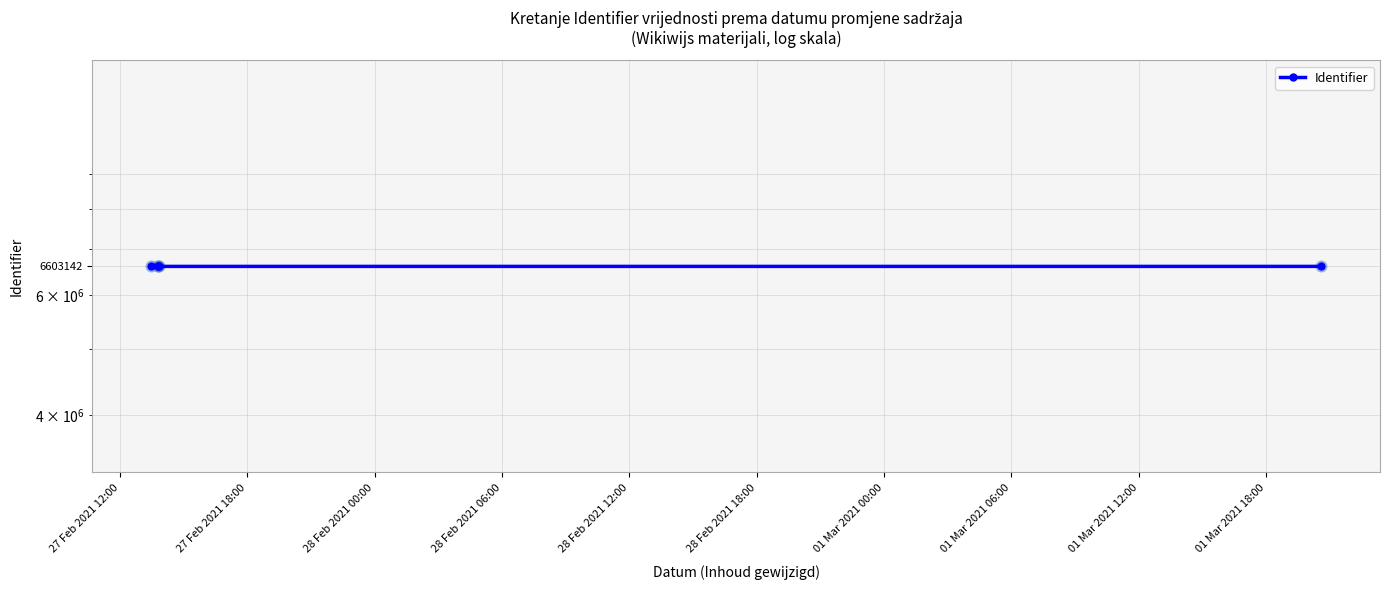

Between 27 Feb 2021 12:00 and 28 Feb 2021 06:00, which is larger?

28 Feb 2021 06:00